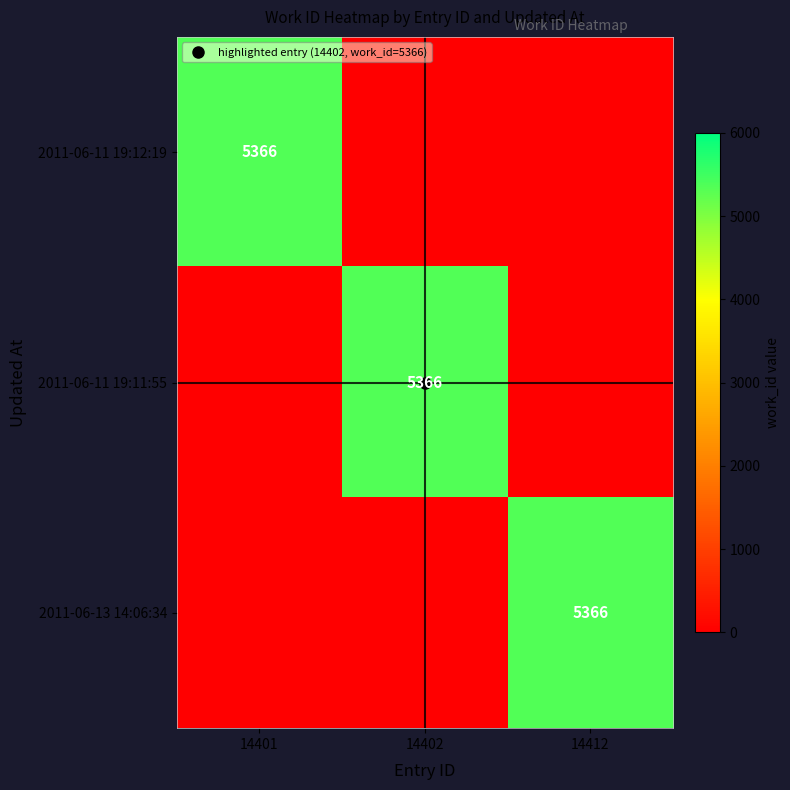

At how many categories does at least one series exceed 5197?

3